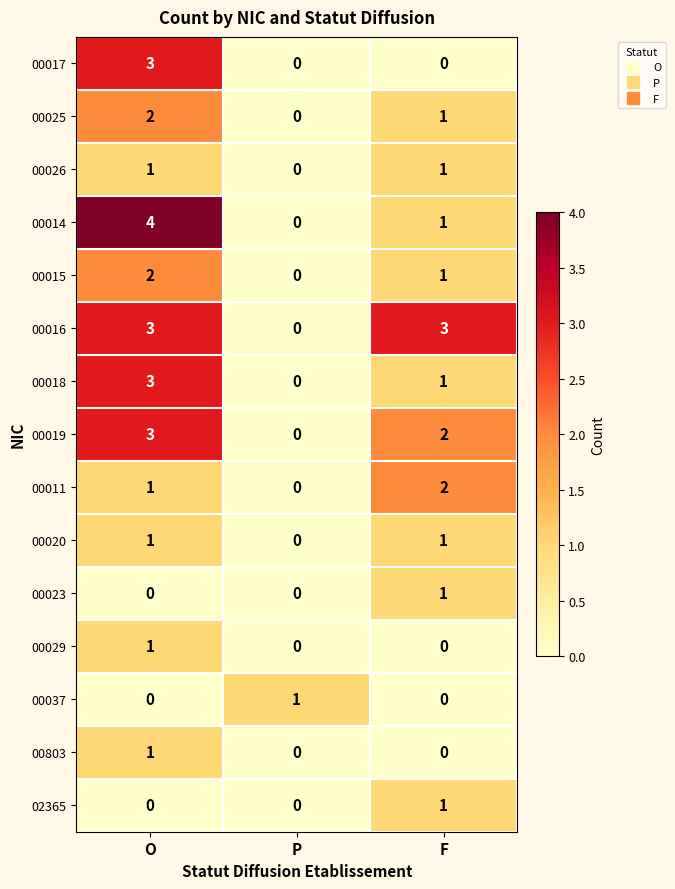

Between O and P, which series saw the biggest shift?

00014